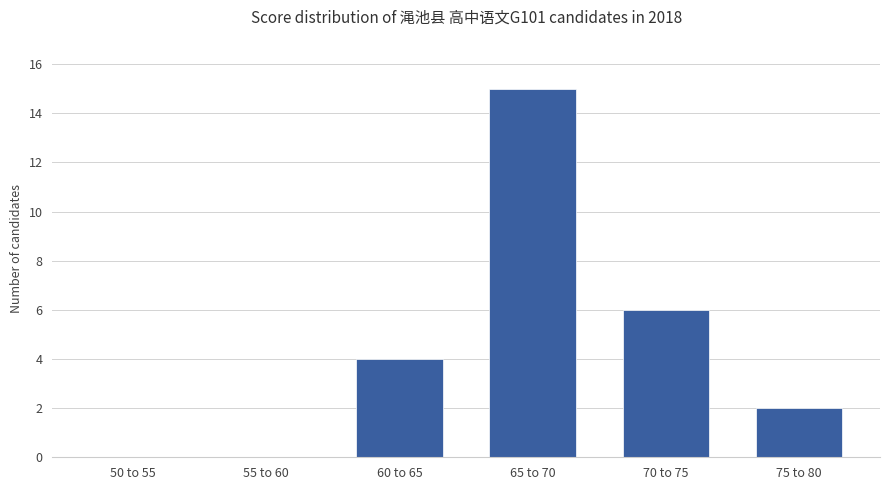

The chart shows a value of 9 at 50 to 55. True or false?

False